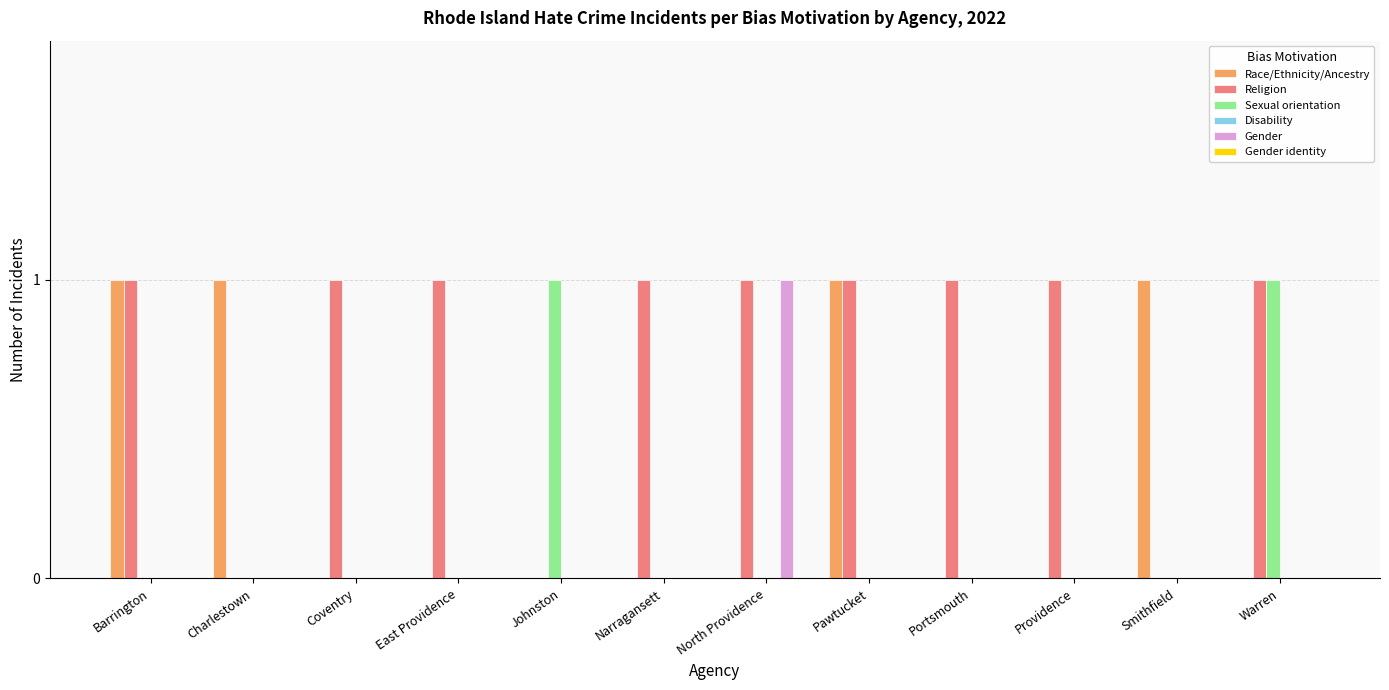

How many distinct data groups are displayed?

4